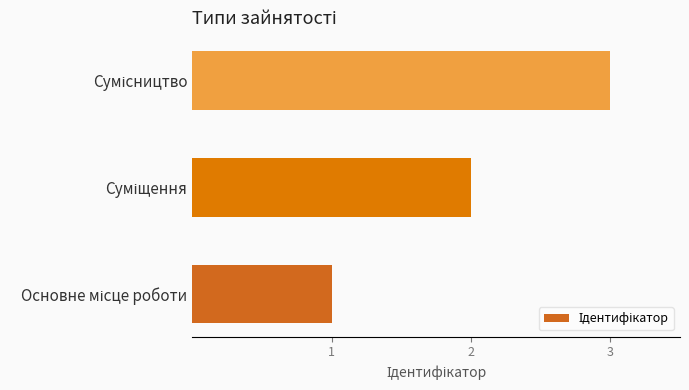

What is the sum of all values?

6